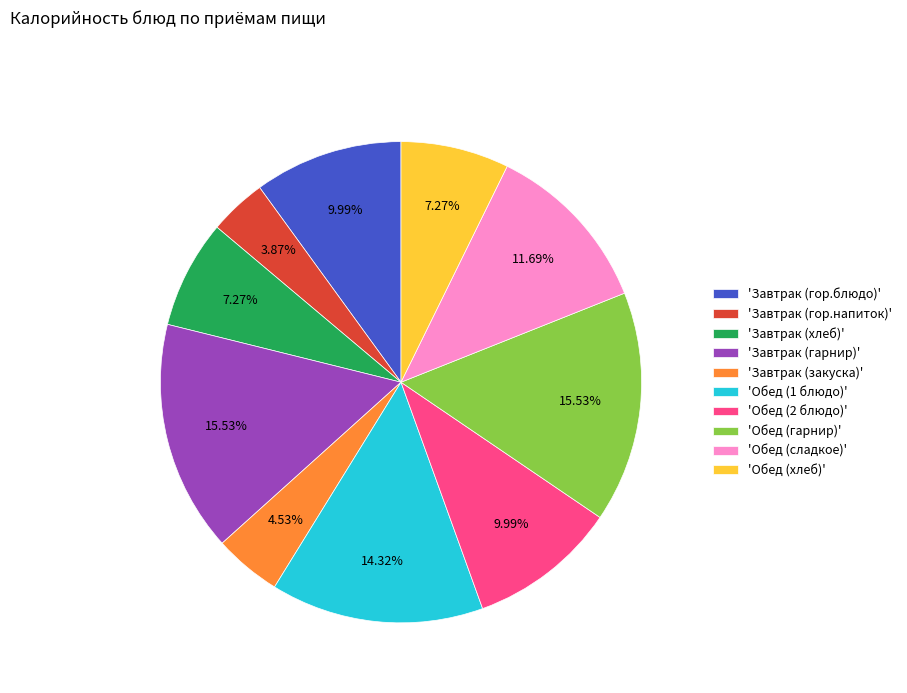

Does 'Завтрак (гор.напиток)' account for over 50% of the chart?

No